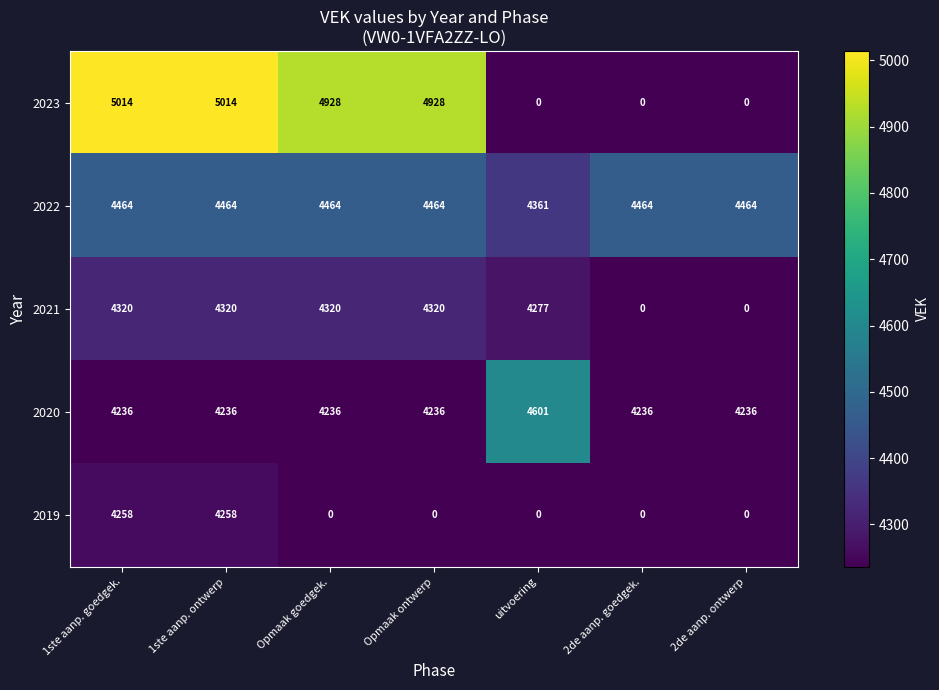

The 2022 series shows 4464 at 1ste aanp. ontwerp. True or false?

True